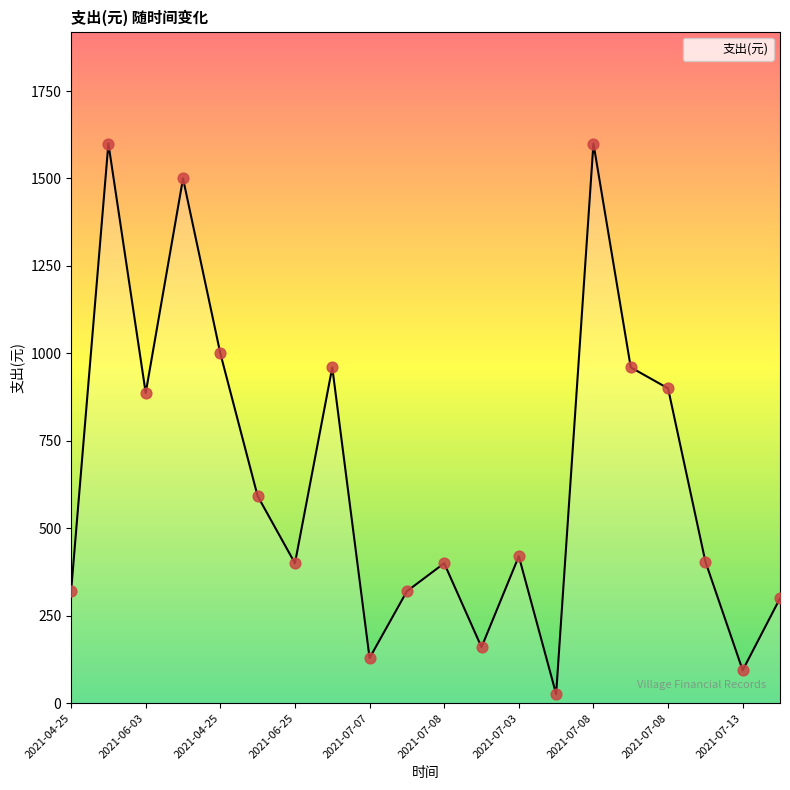

What is the maximum value shown in the chart?

1600.0